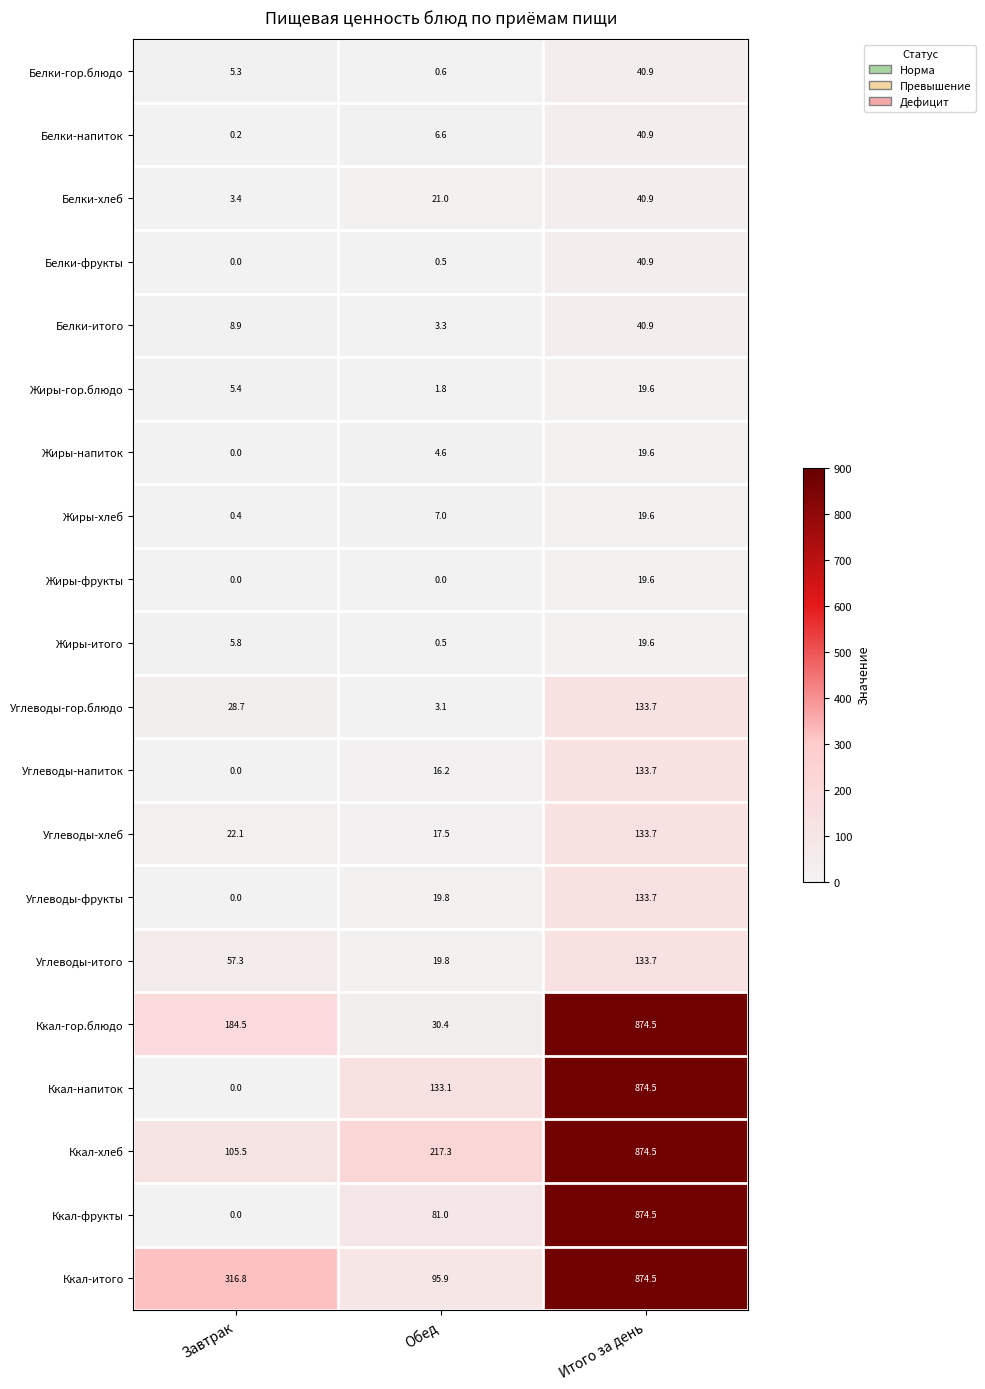

What is the spread (max minus min) of values at Итого за день?

854.9